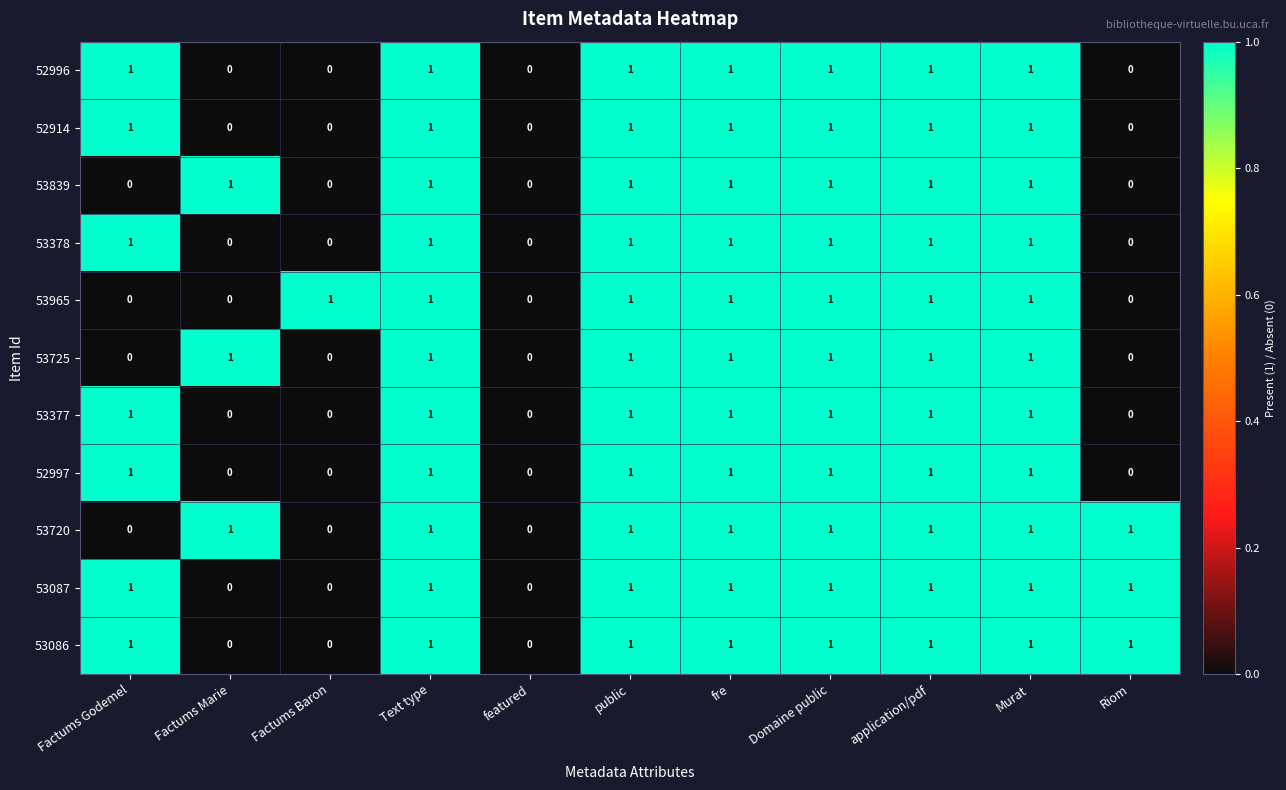

How many 52914 values are between 0 and 1?

11